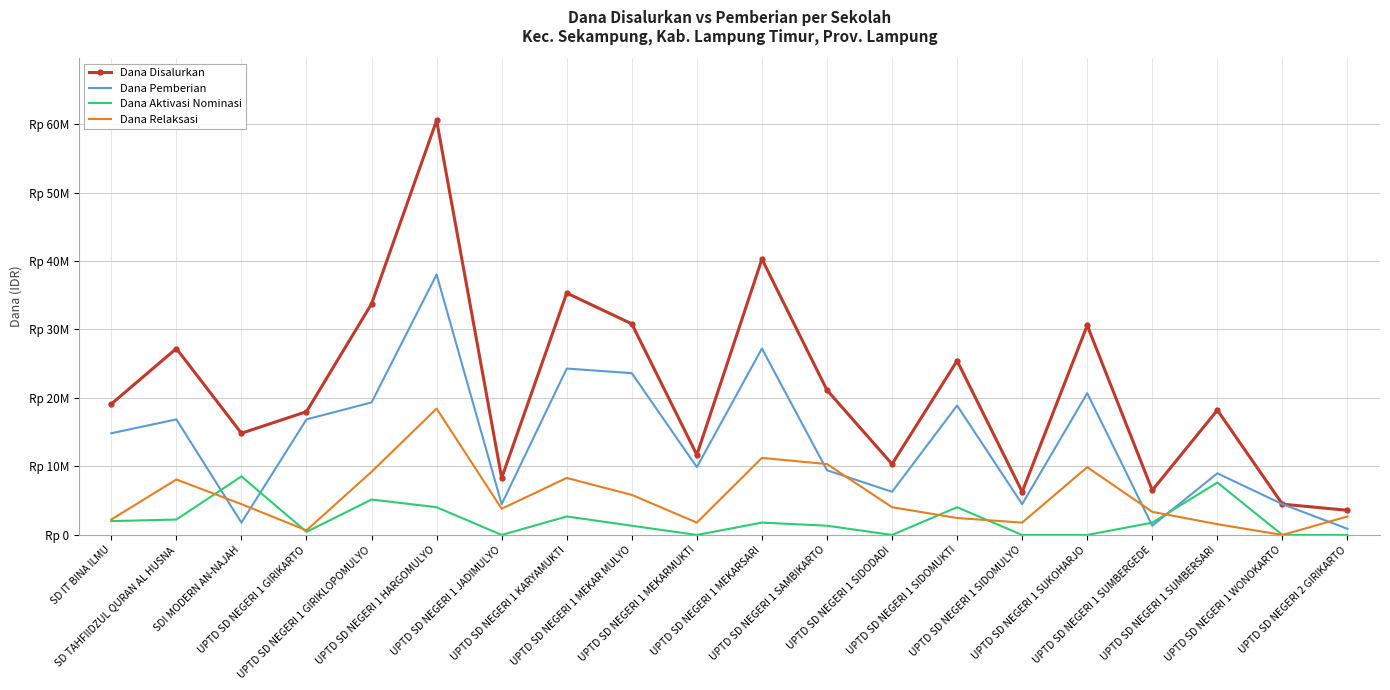

Is it true that Dana Pemberian equals 405307 at UPTD SD NEGERI 1 SUMBERGEDE?

False